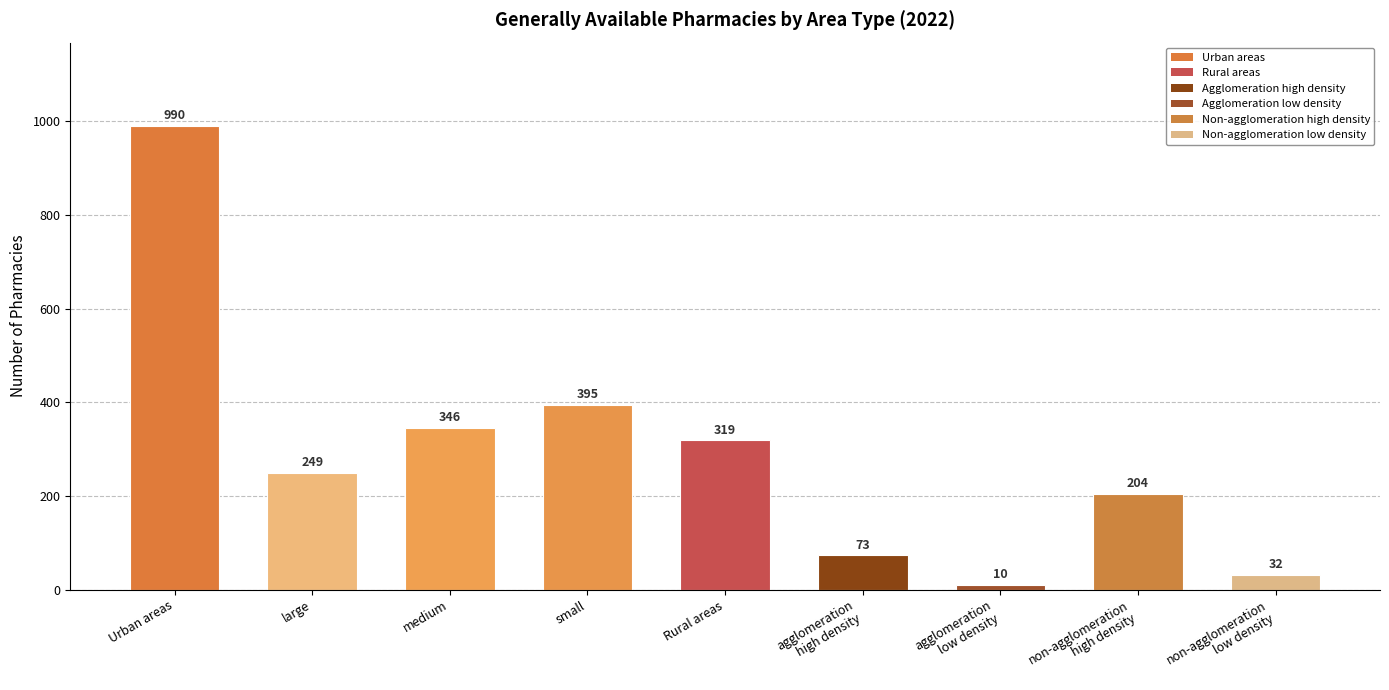

What is the sum of the values at non-agglomeration
low density and small?

427